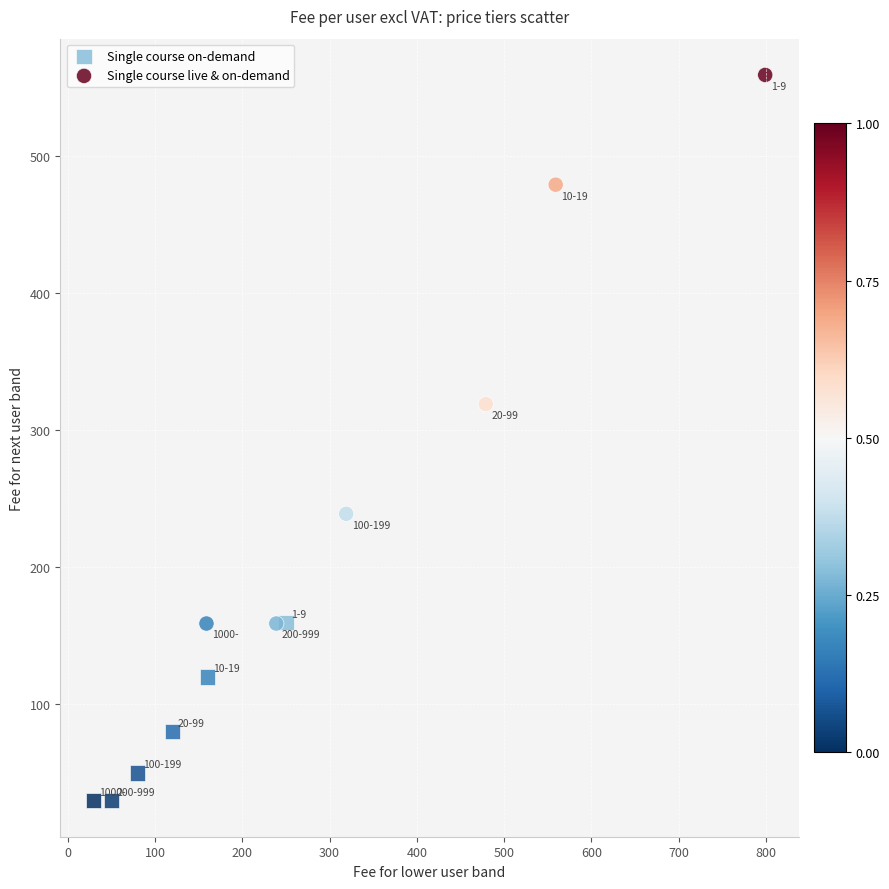

Which series has the widest spread of Y values?

Single course live & on-demand